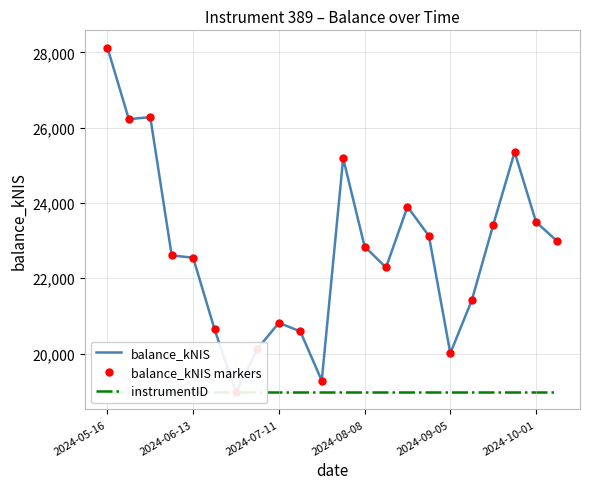

How many data points does each series have?

22